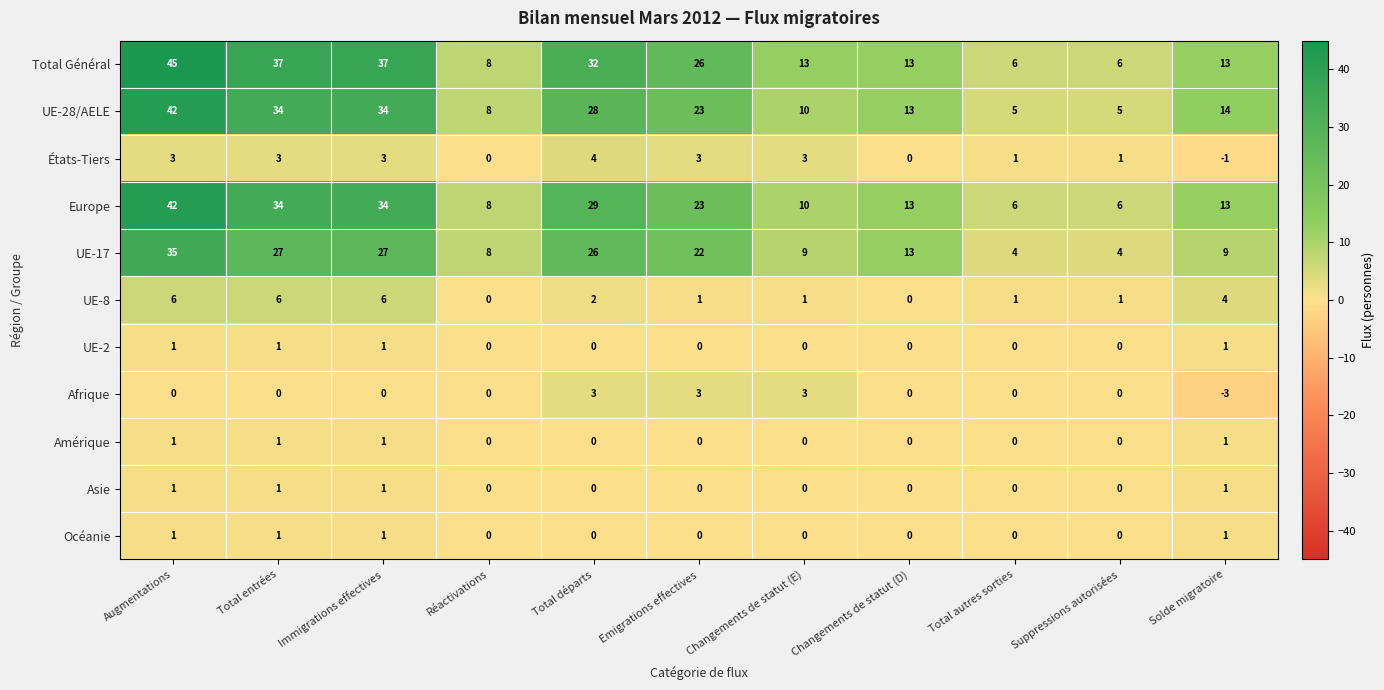

How many Amérique values are between 0 and 1?

11